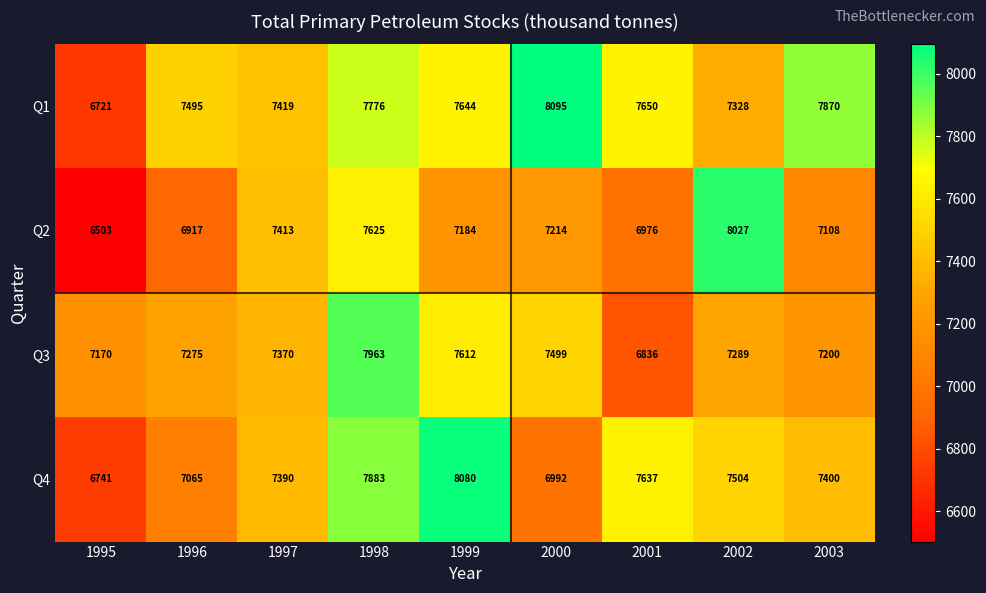

At which label is Q1 closest to 7408?

1997